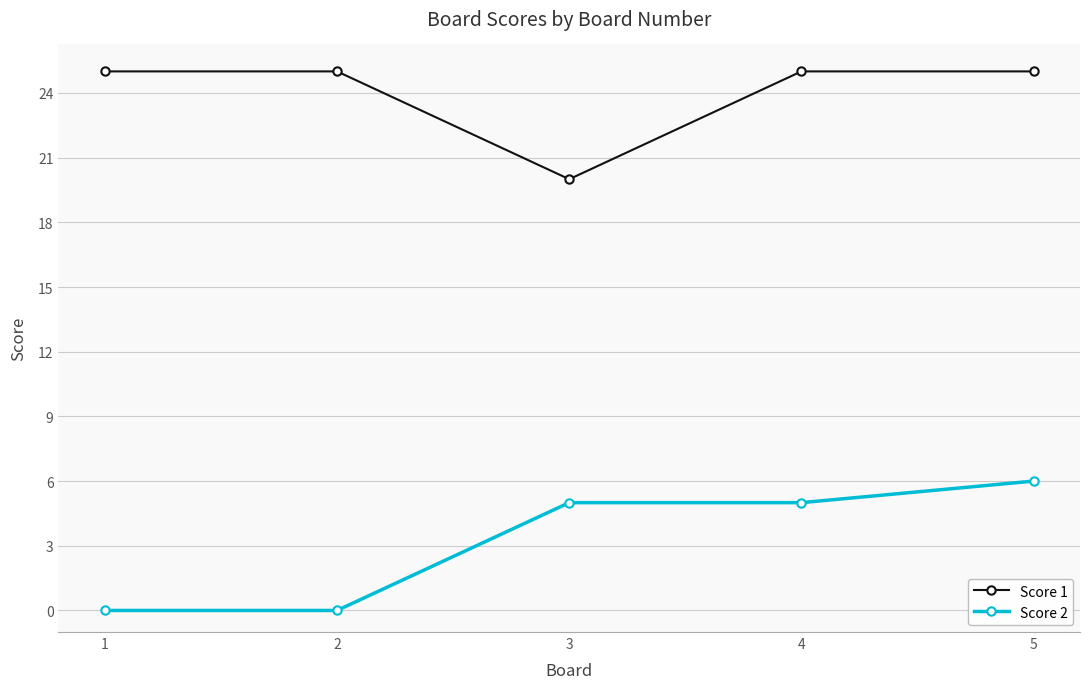

The Score 2 series shows 0 at 2. True or false?

True